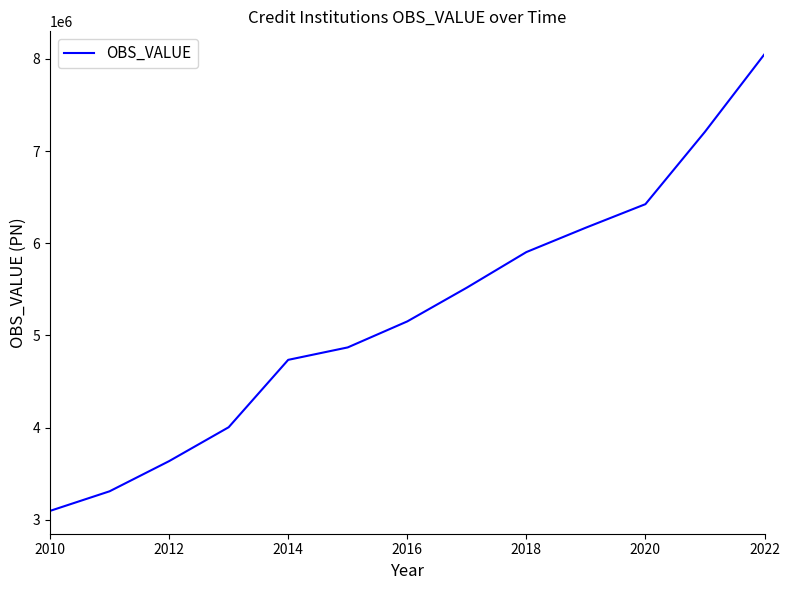

What is the difference between the maximum and minimum values?

4955220